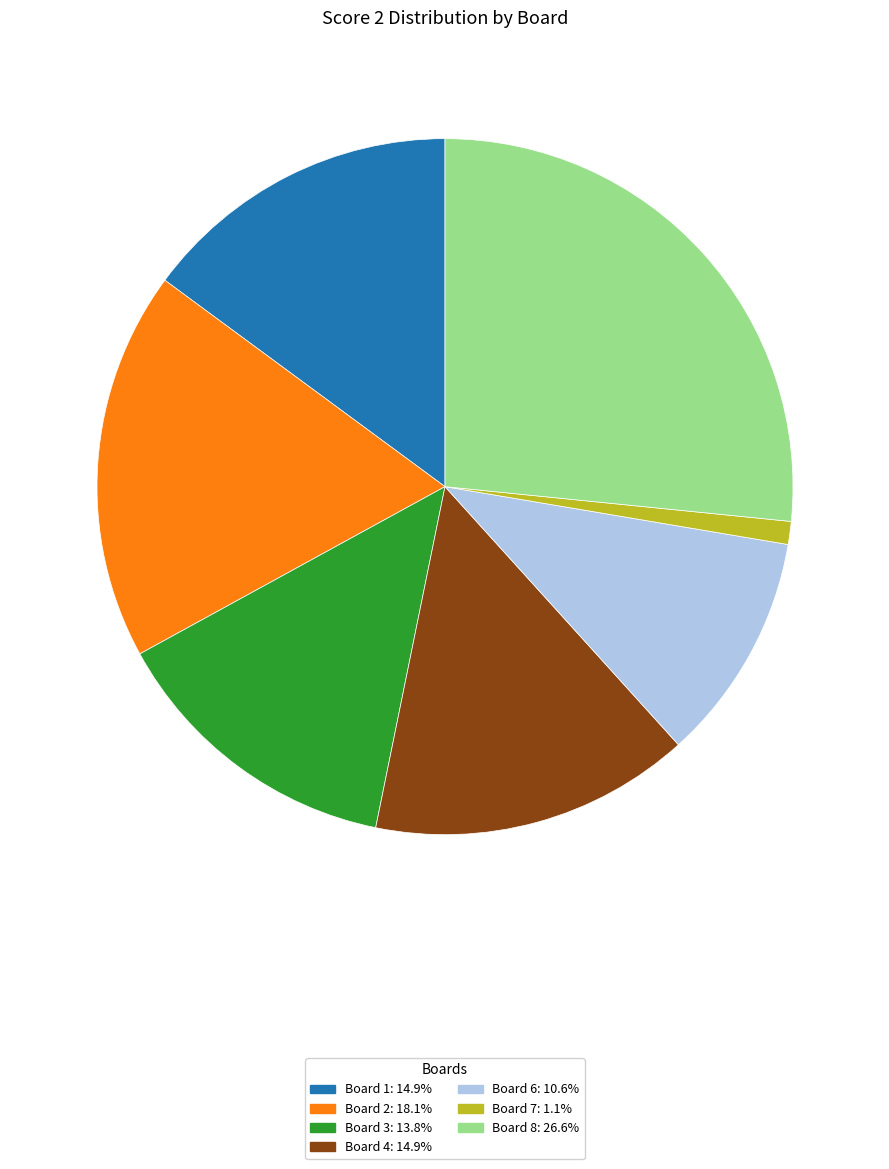

Is there a majority slice in this chart?

No